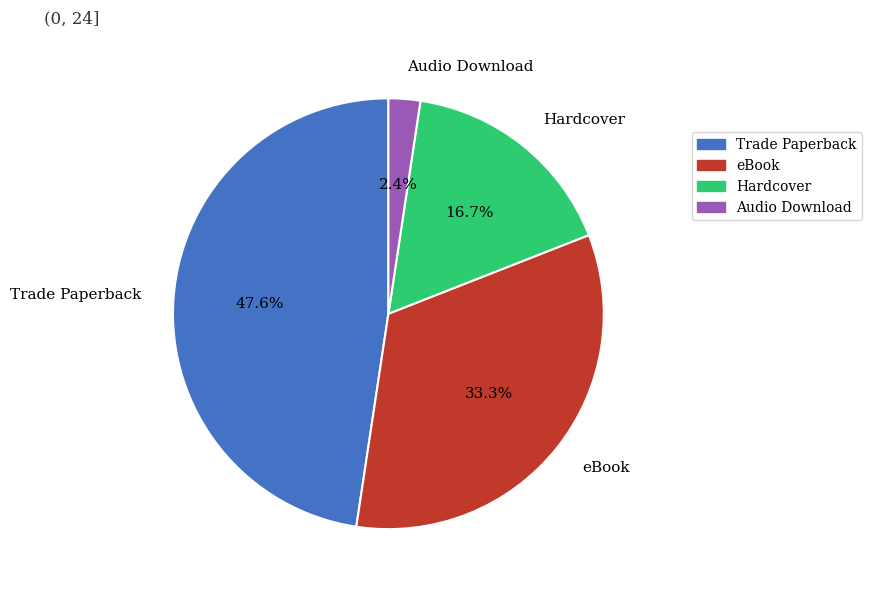

What percentage is NOT represented by Audio Download?

97.6%